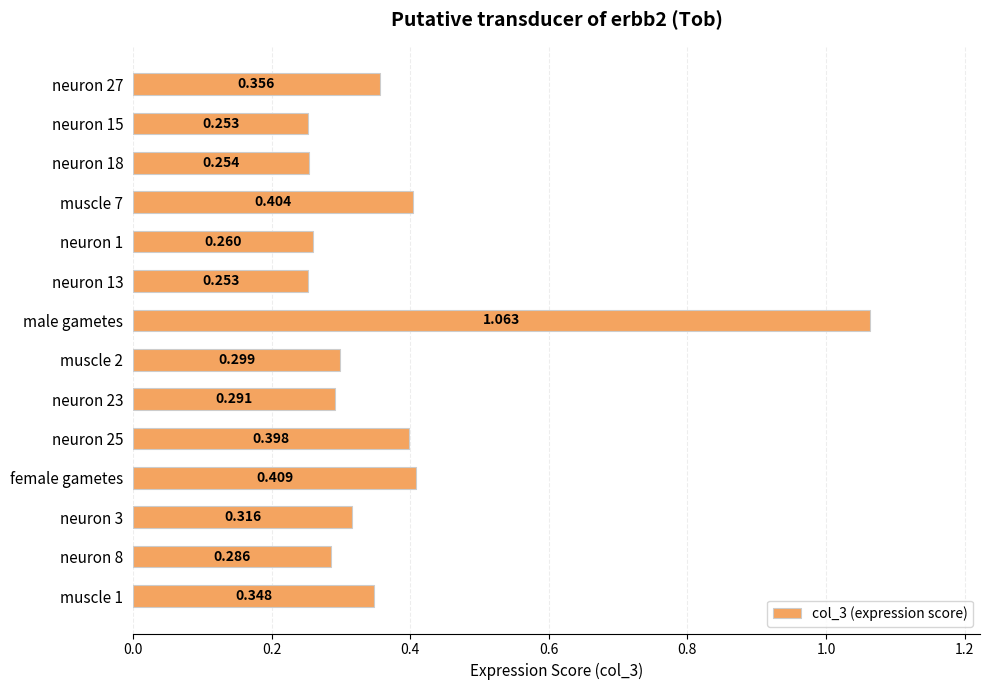

Which label corresponds to the largest value in the chart?

male gametes